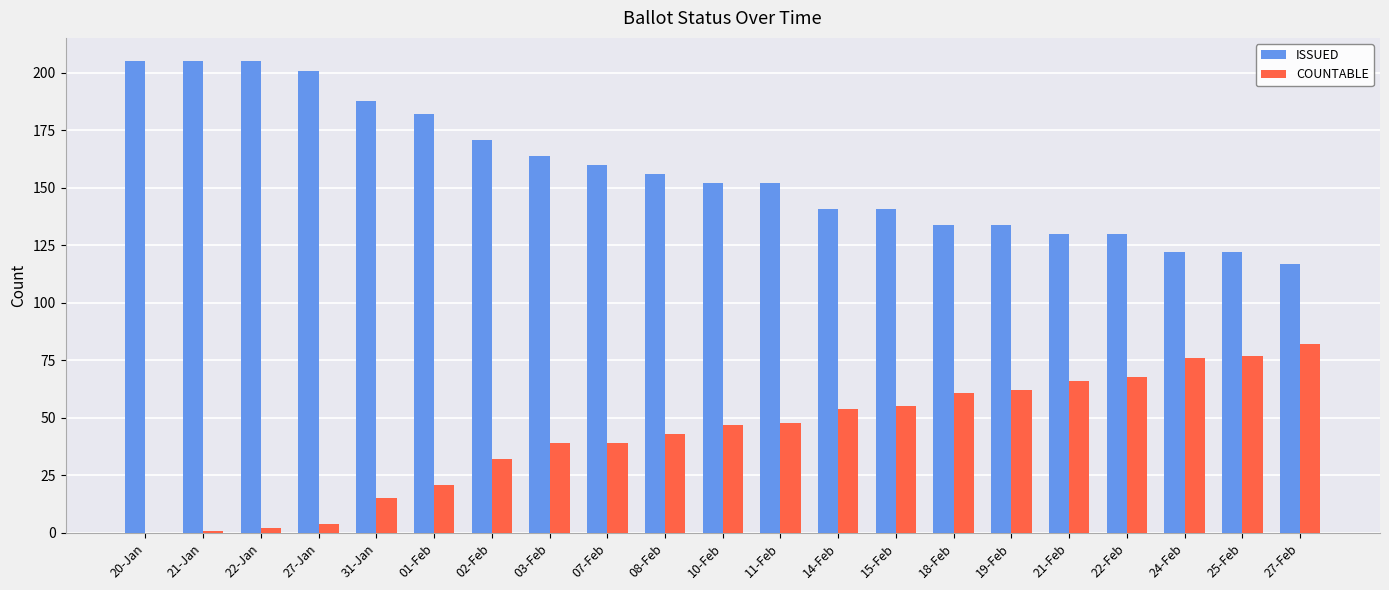

What value does the ISSUED series have at 15-Feb, to the nearest 5?

140